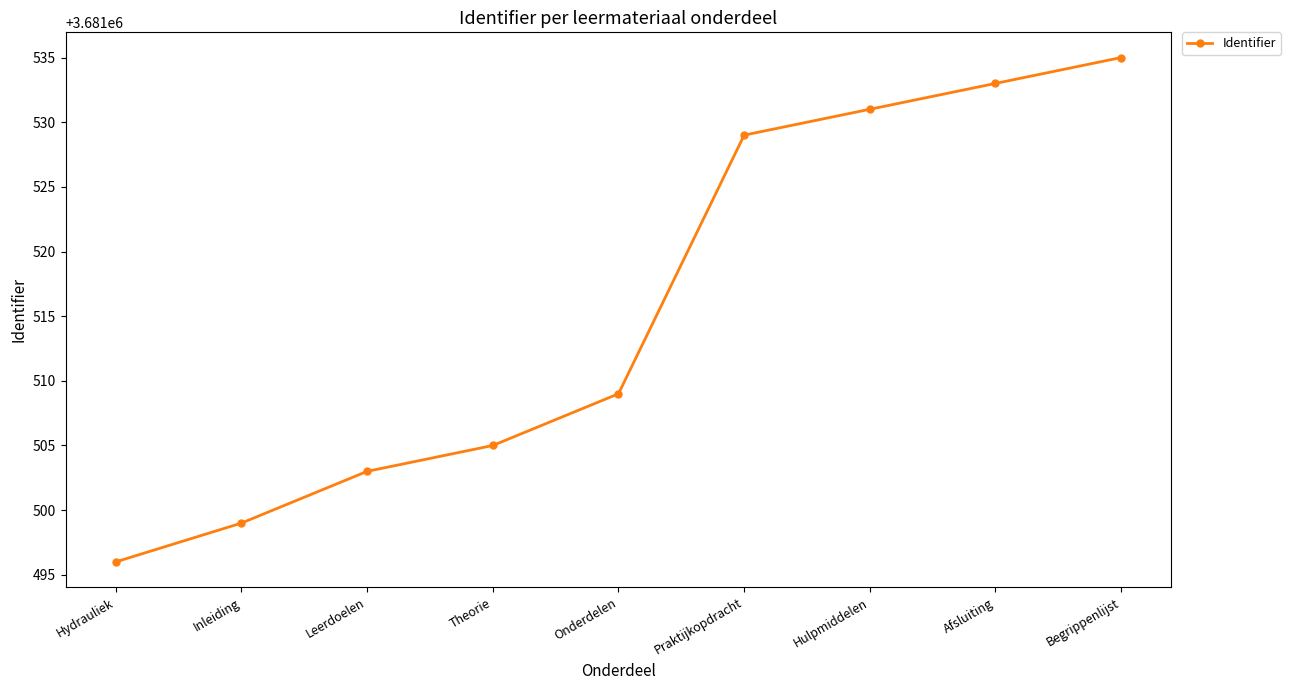

What is the sum of all values?

33133640